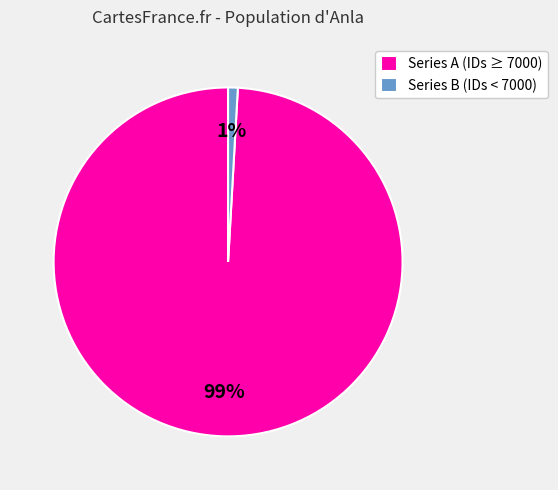

Combined, do Series A (IDs ≥ 7000) and Series B (IDs < 7000) account for over 50%?

Yes